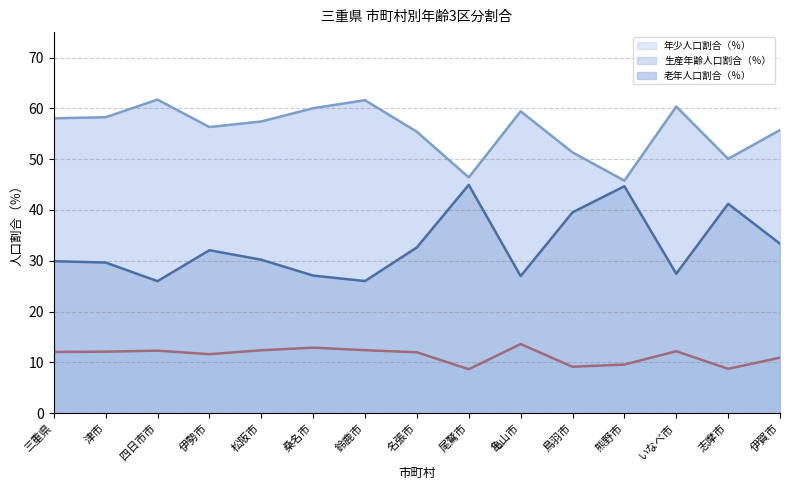

Which label corresponds to the largest value in the chart?

四日市市